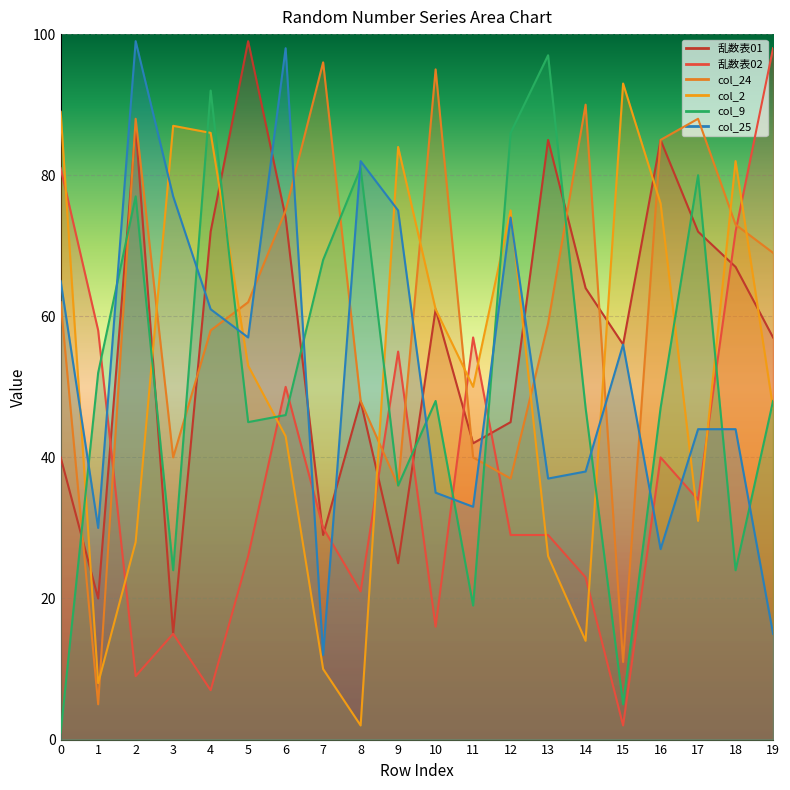

At which category does col_9 reach its first local peak?

2